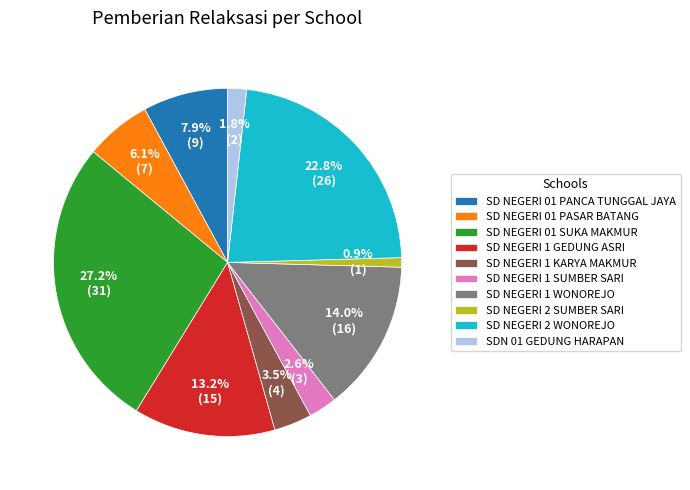

Count the number of slices in the pie.

10